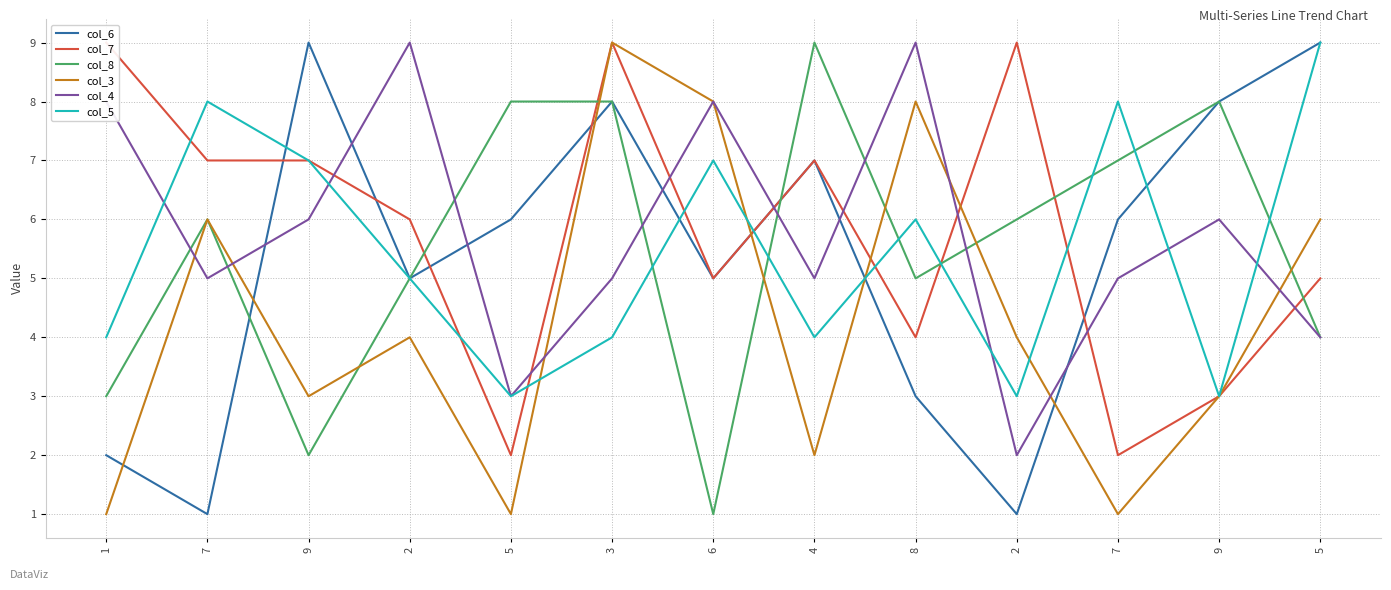

What is the label of the 10th point from the right?

2